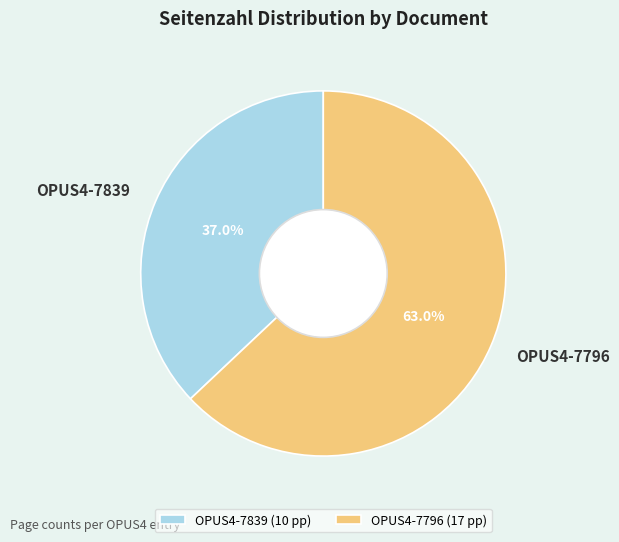

Combined, do OPUS4-7796 and OPUS4-7839 account for over 50%?

Yes